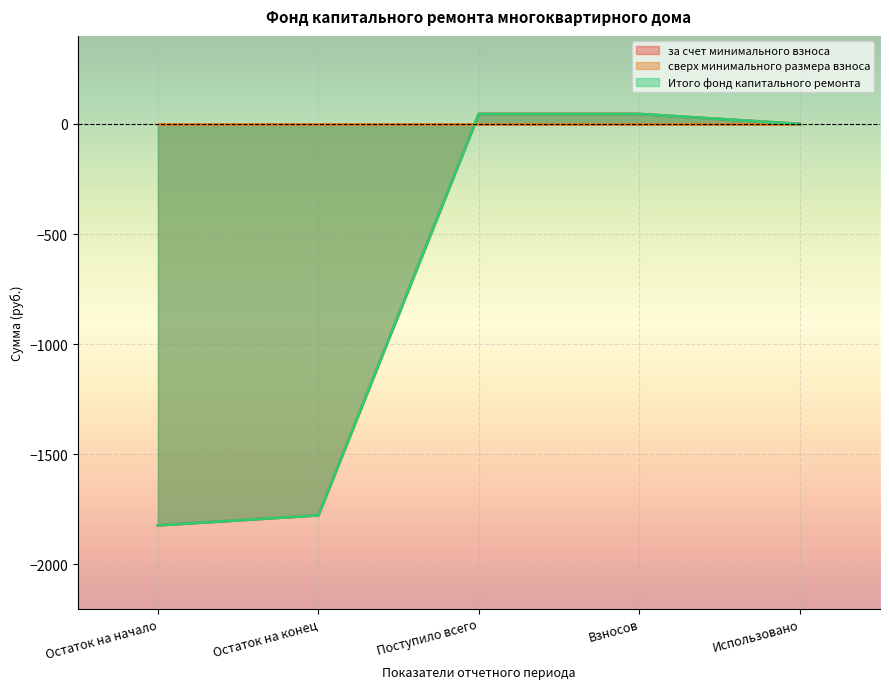

Which series has the largest total across all categories?

за счет минимального взноса